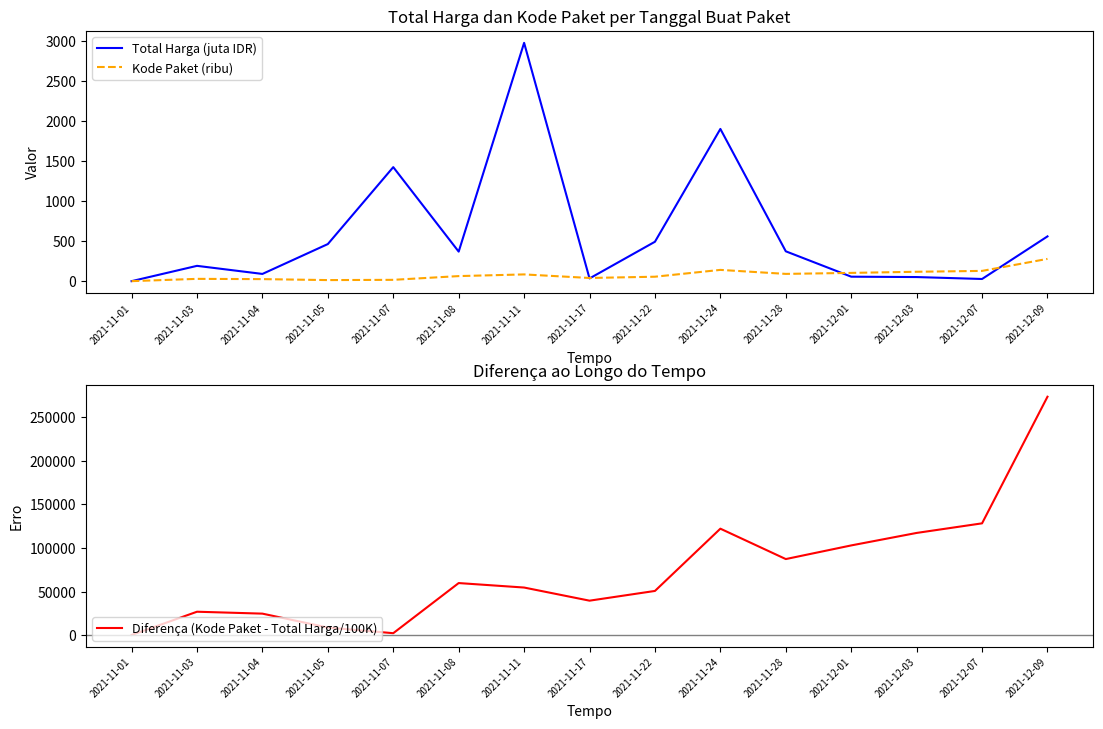

What position from the right is 2021-11-07?

11